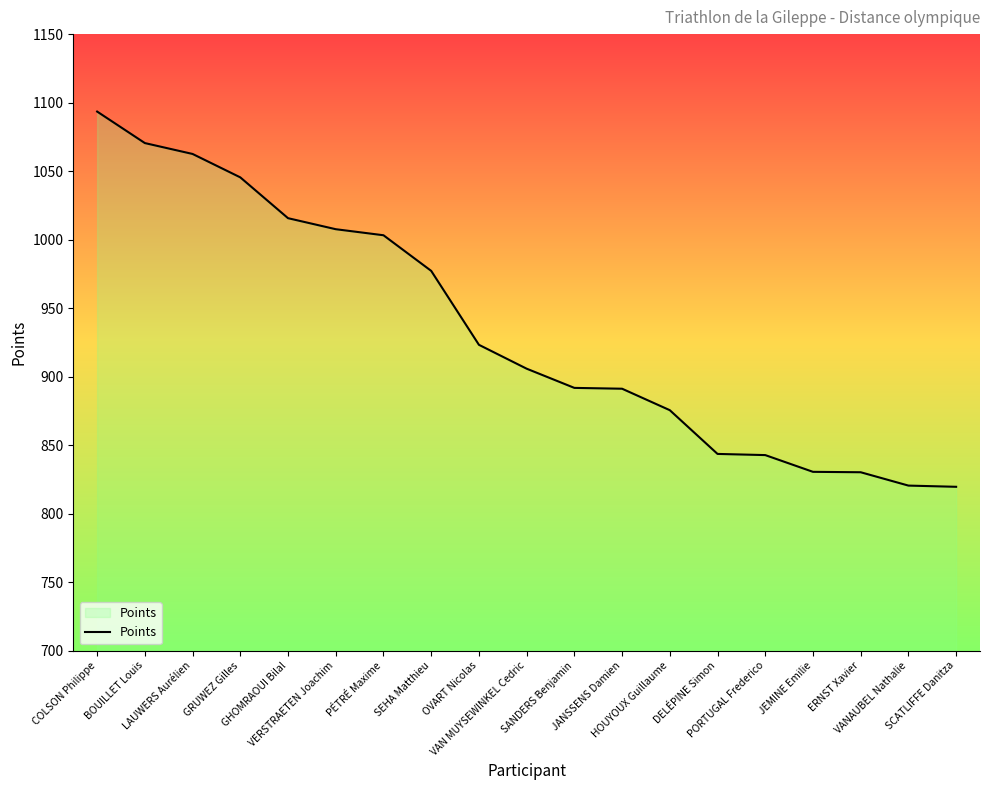

Reading left to right, list all the values displayed in this chart.

COLSON Philippe=1093.5	BOUILLET Louis=1070.5	LAUWERS Aurélien=1062.5	GRUWEZ Gilles=1045.4	GHOMRAOUI Bilal=1015.6	VERSTRAETEN Joachim=1007.6	PÉTRÉ Maxime=1003.2	SEHA Matthieu=977.2	OVART Nicolas=923.2	VAN MUYSEWINKEL Cedric=905.8	SANDERS Benjamin=891.8	JANSSENS Damien=891.1	HOUYOUX Guillaume=875.5	DELÉPINE Simon=843.6	PORTUGAL Frederico=842.7	JEMINE Emilie=830.5	ERNST Xavier=830.2	VANAUBEL Nathalie=820.4	SCATLIFFE Danitza=819.6